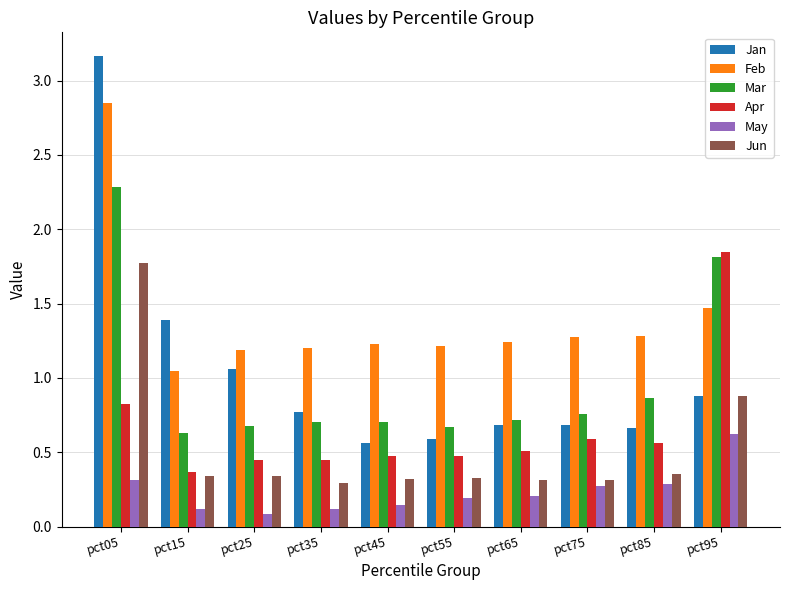

What is the sum of all Mar values?

9.8